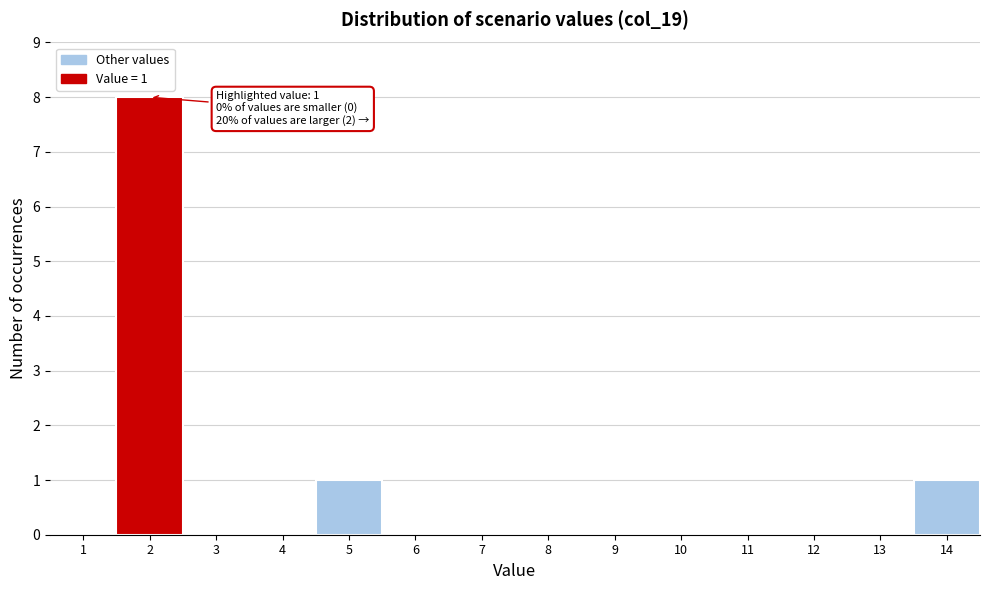

Reading left to right, list all the values displayed in this chart.

1=0	2=8	3=0	4=0	5=1	6=0	7=0	8=0	9=0	10=0	11=0	12=0	13=0	14=1